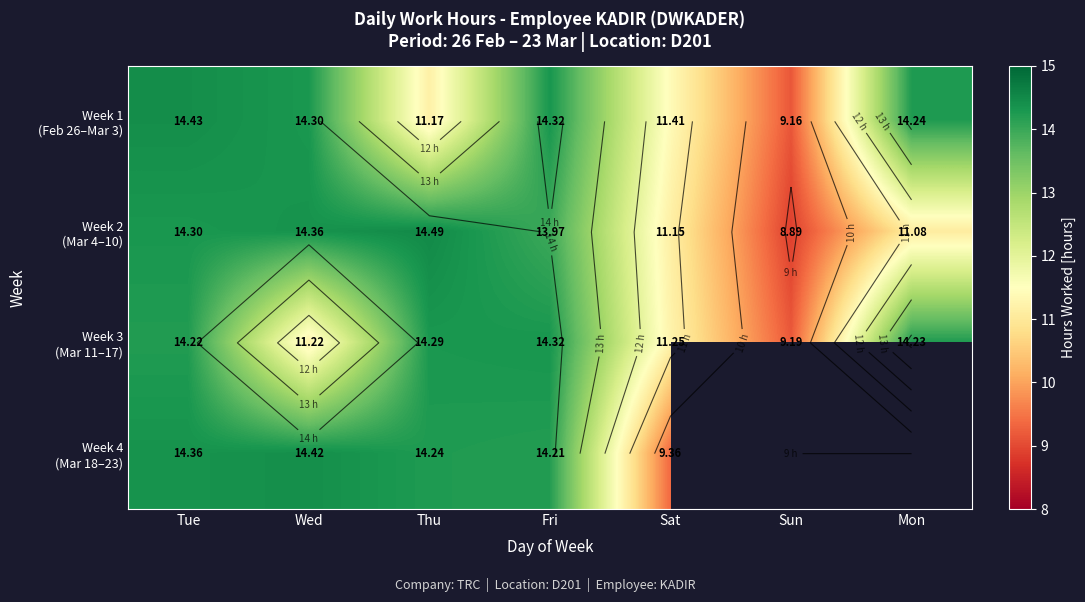

What is the sum of the Week 2 (Mar 4–10) values at Thu and Wed?

28.9